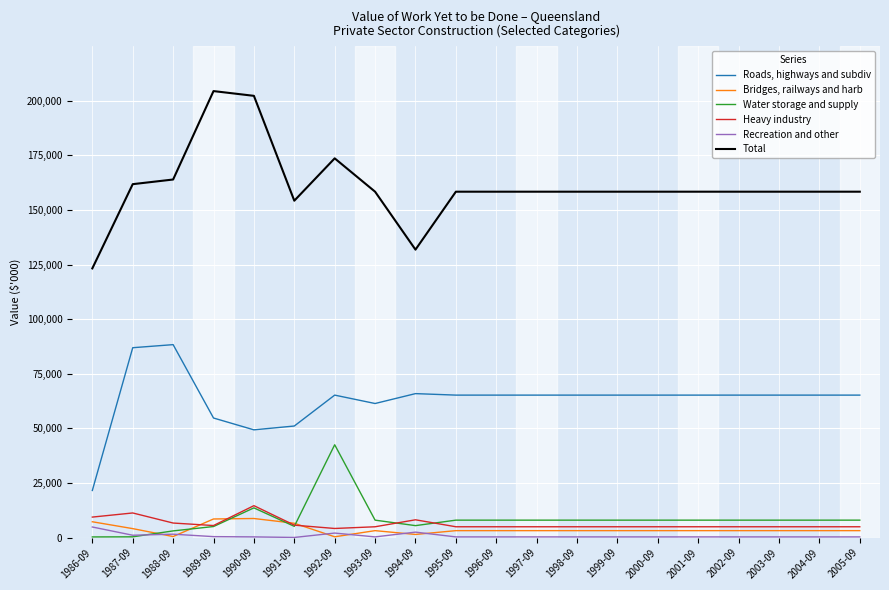

What is the average value of the Heavy industry series?

6278